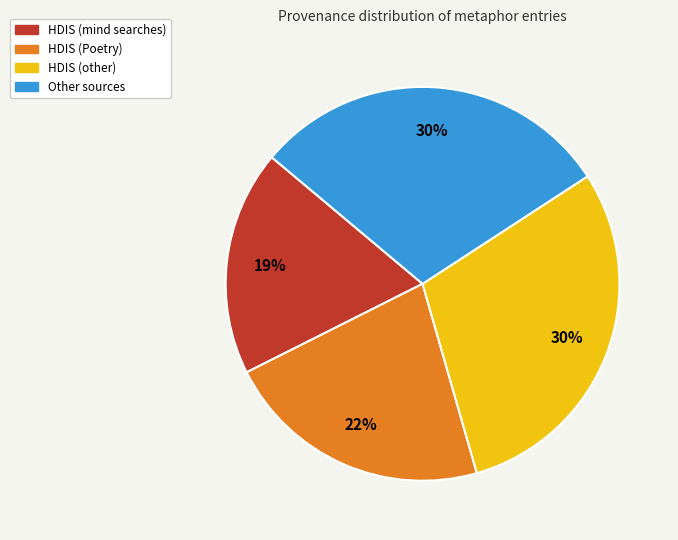

To the nearest percent, what is the average slice percentage?

25%